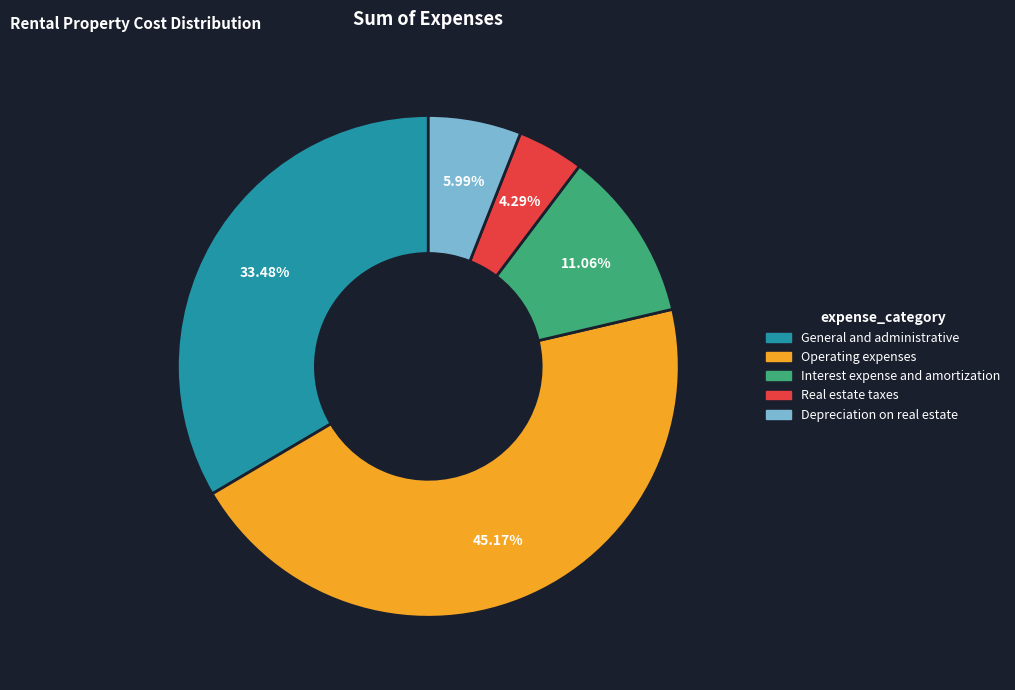

What is the ratio of the value at Real estate taxes to the value at Interest expense and amortization?

0.4